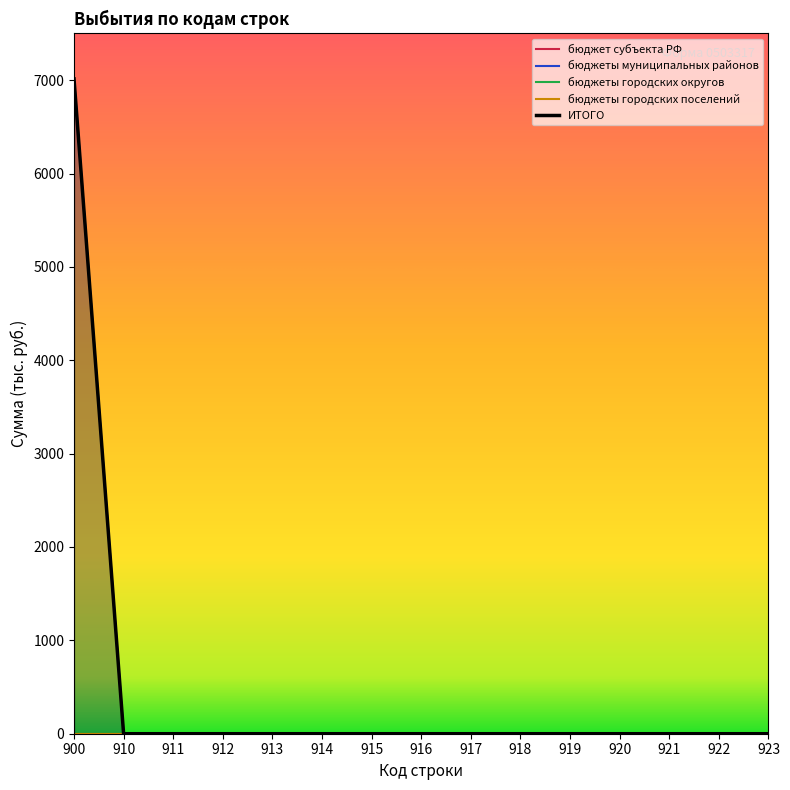

Does the chart have visible grid lines?

No